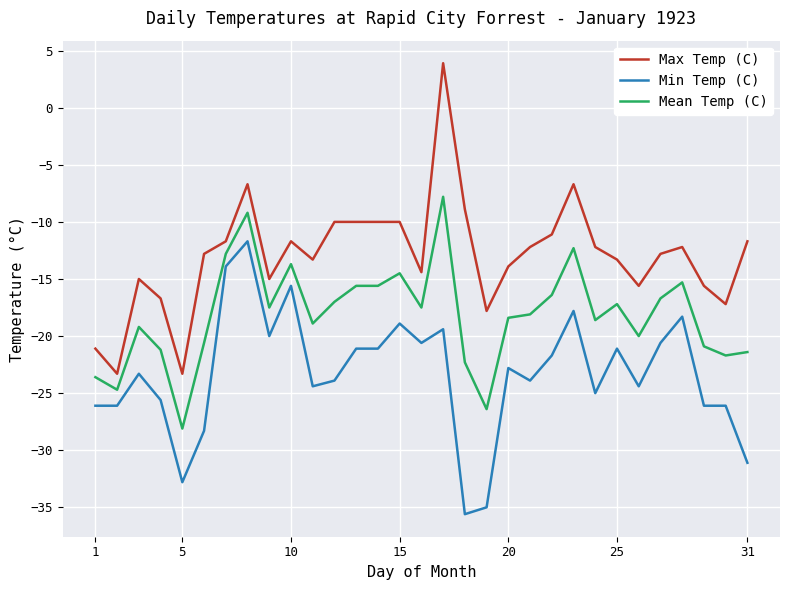

Rank the series by their average value, from highest to lowest.

Max Temp (C), Mean Temp (C), Min Temp (C)